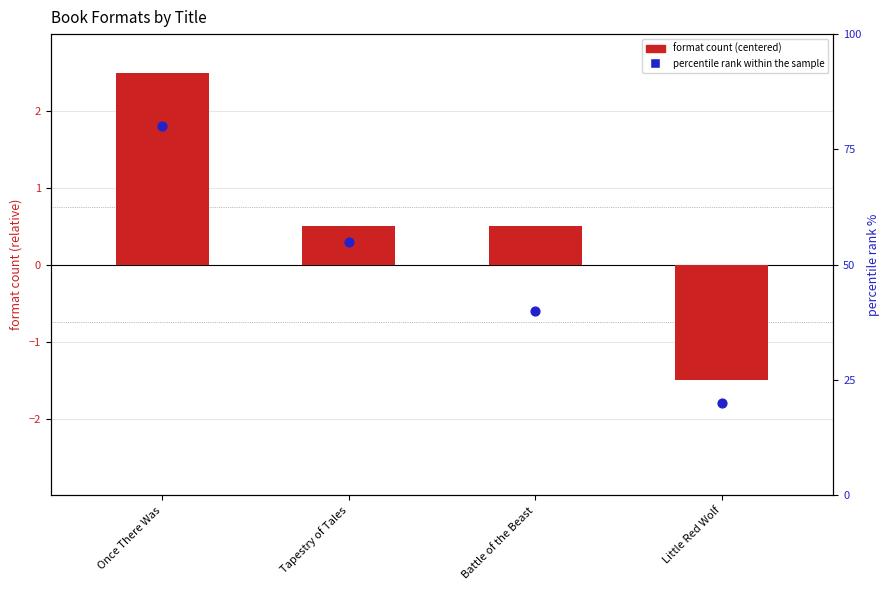

Which series has the largest total across all categories?

percentile rank within the sample